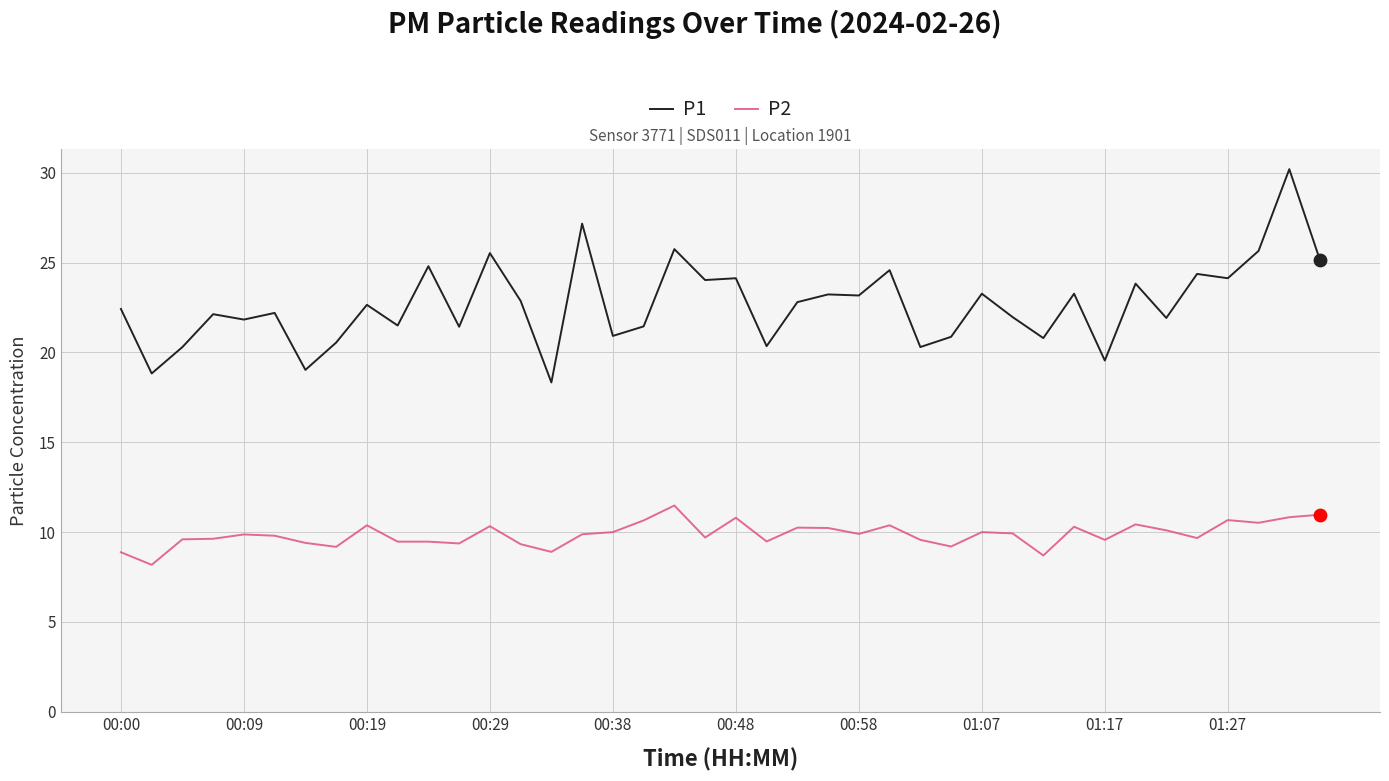

Which series has the largest total across all categories?

P1